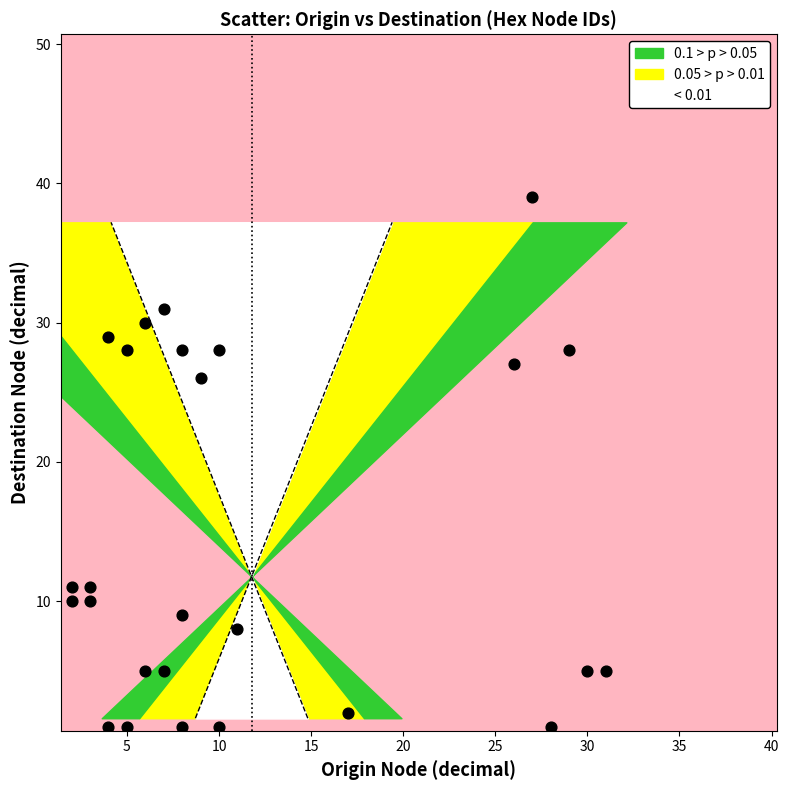

What is the range of Y values (max minus min)?

38